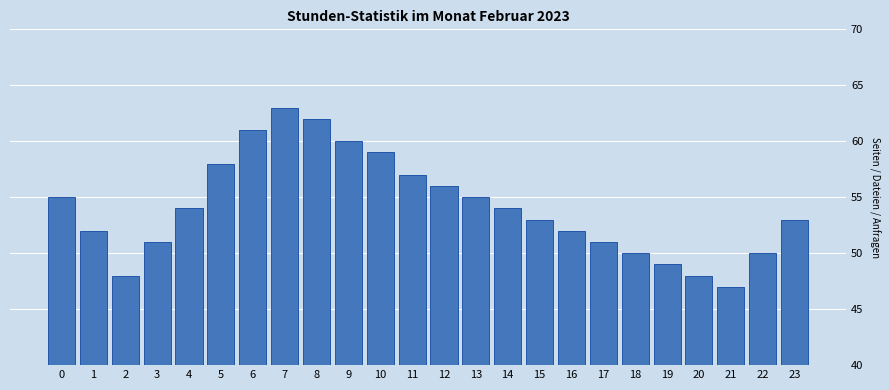

Reading right to left, transcribe all the data shown in this chart.

53	50	47	48	49	50	51	52	53	54	55	56	57	59	60	62	63	61	58	54	51	48	52	55